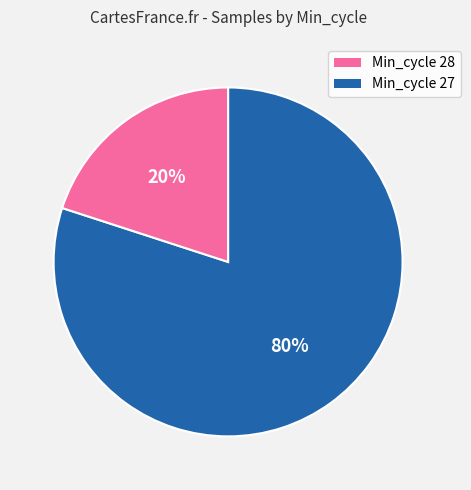

To the nearest percent, what is the difference between the largest and smallest slice percentages?

60%